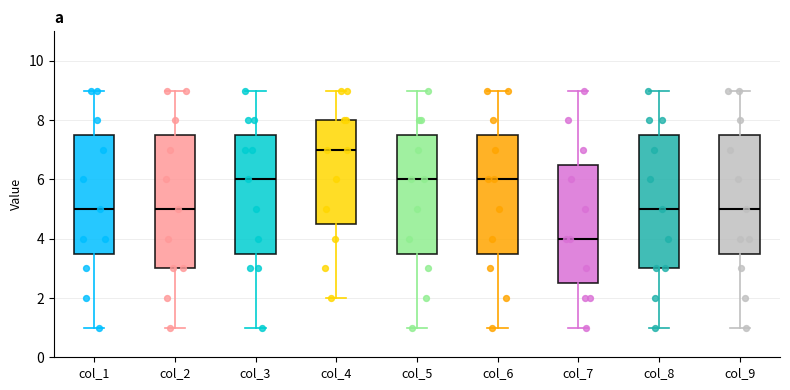

Where is the upper edge of the box for col_4 on the y-axis? The values are not printed on the chart, so give them approximately, as read against the axis.

8.0